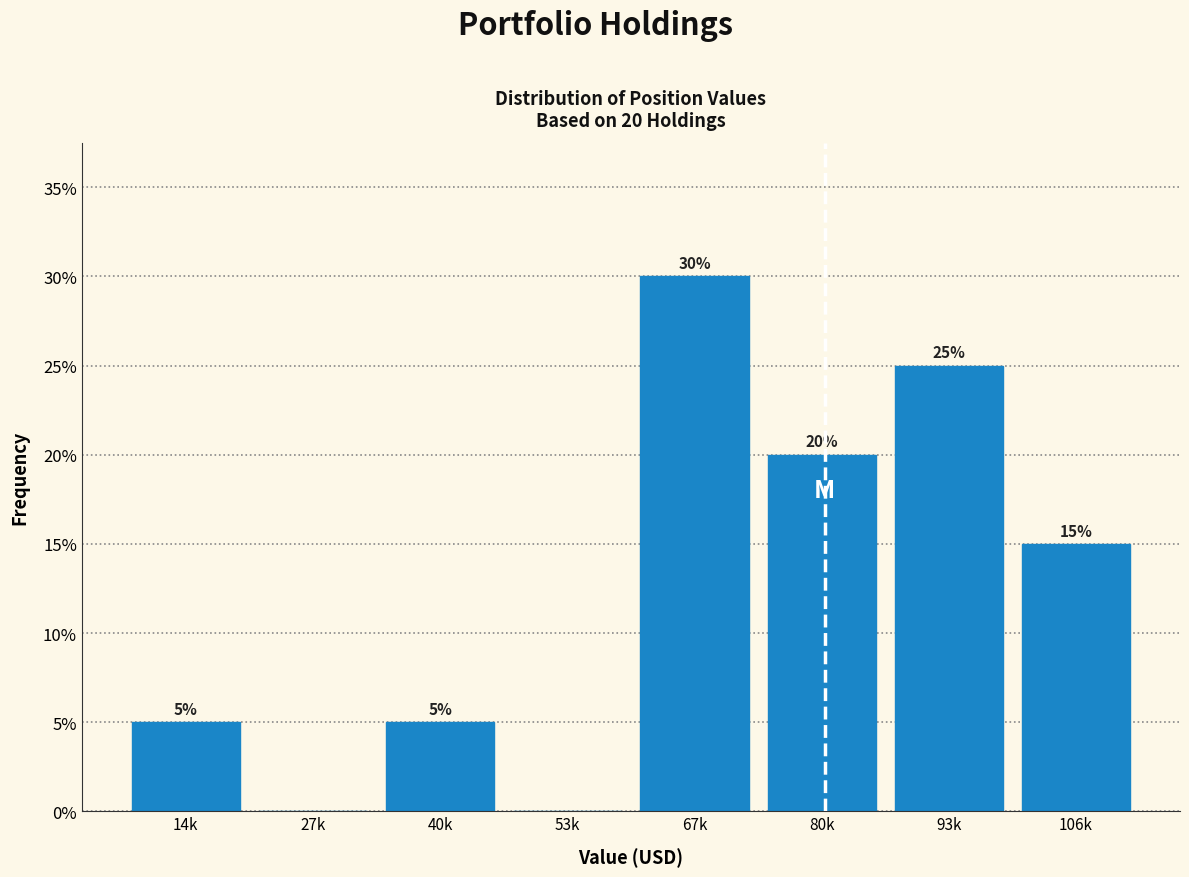

Reading right to left, transcribe all the data shown in this chart.

106k=15	93k=25	80k=20	67k=30	53k=0	40k=5	27k=0	14k=5